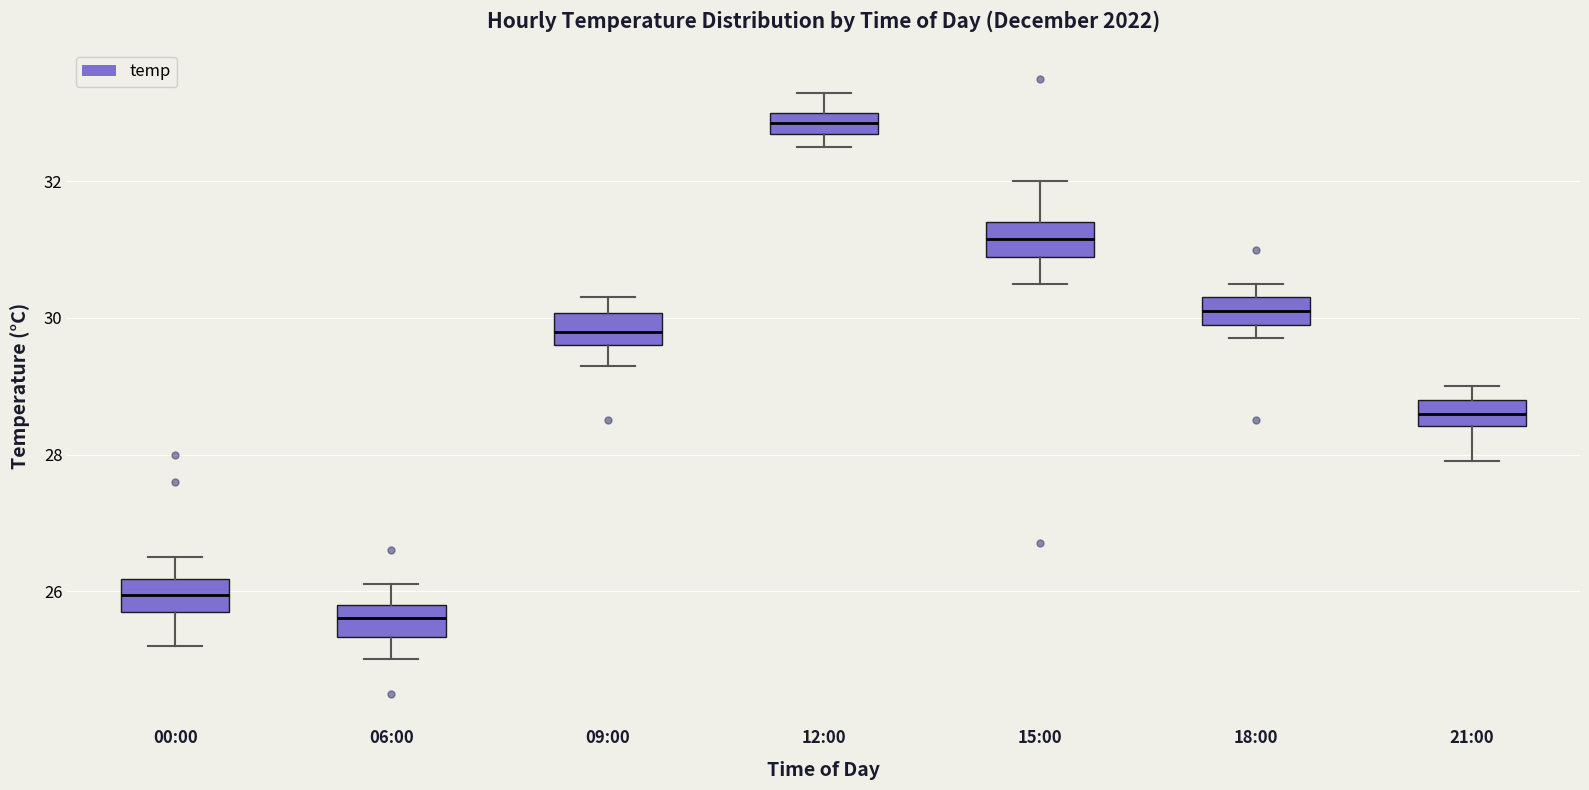

Which box's median line is the highest?

12:00